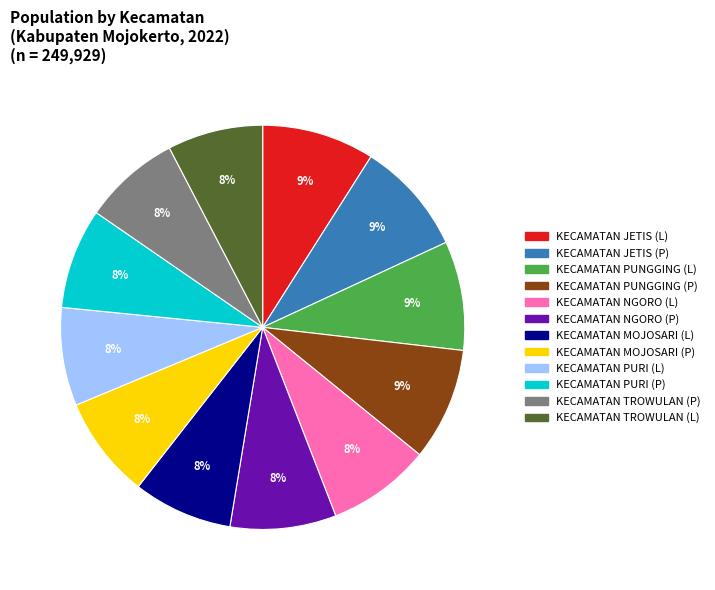

True or false: KECAMATAN PURI (P) accounts for 1% of the total.

False